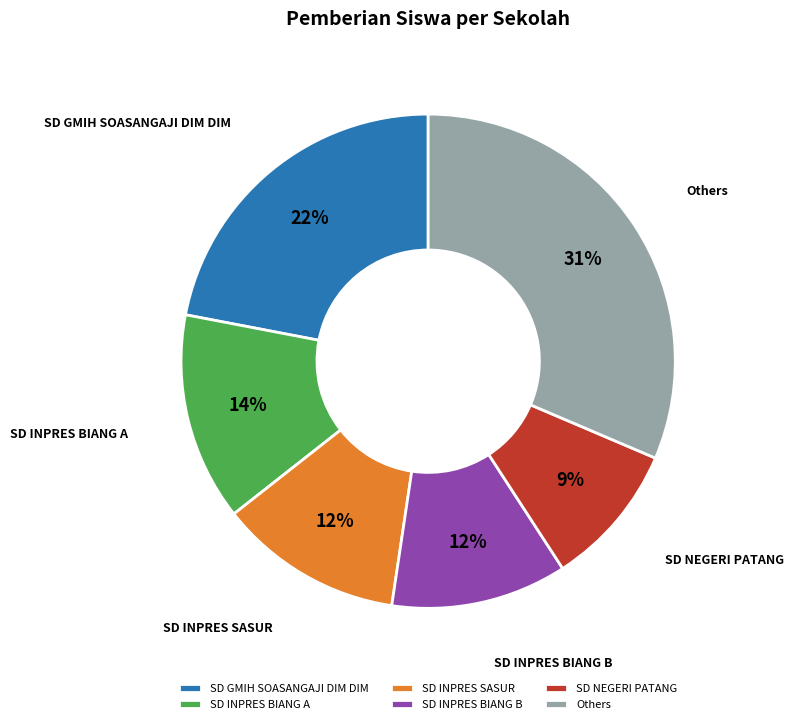

Is there any slice that represents more than half of the pie?

No